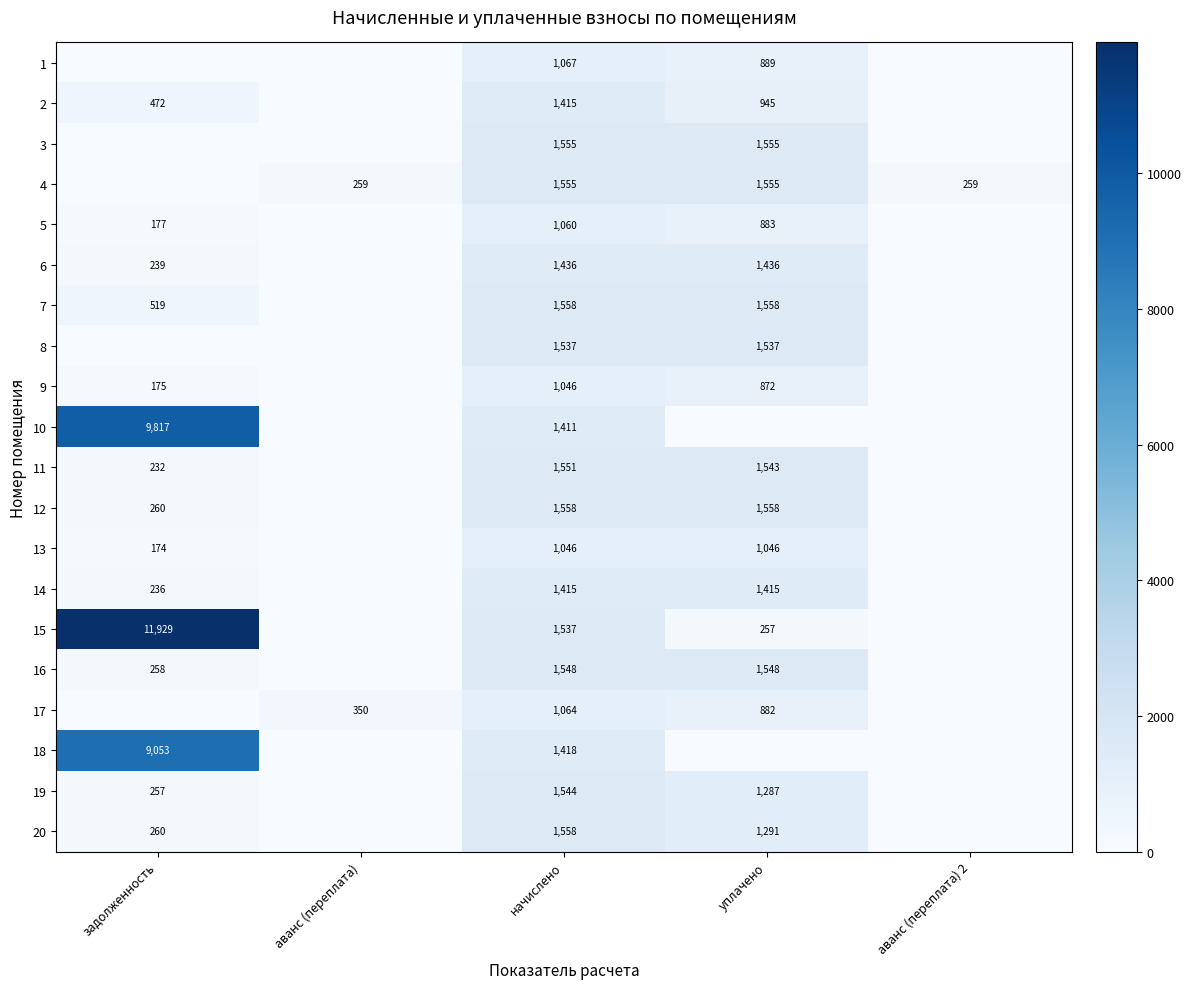

Is it true that 6 equals 107 at задолженность?

False